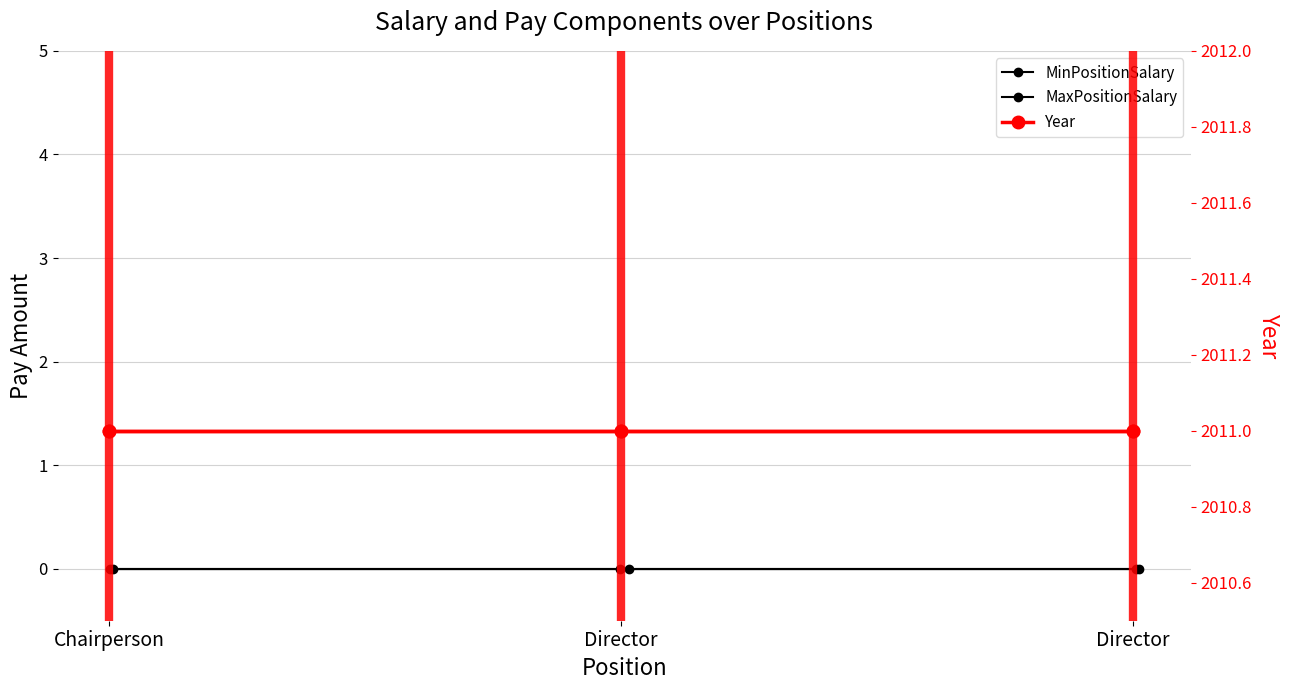

Count the number of categories in the chart.

3